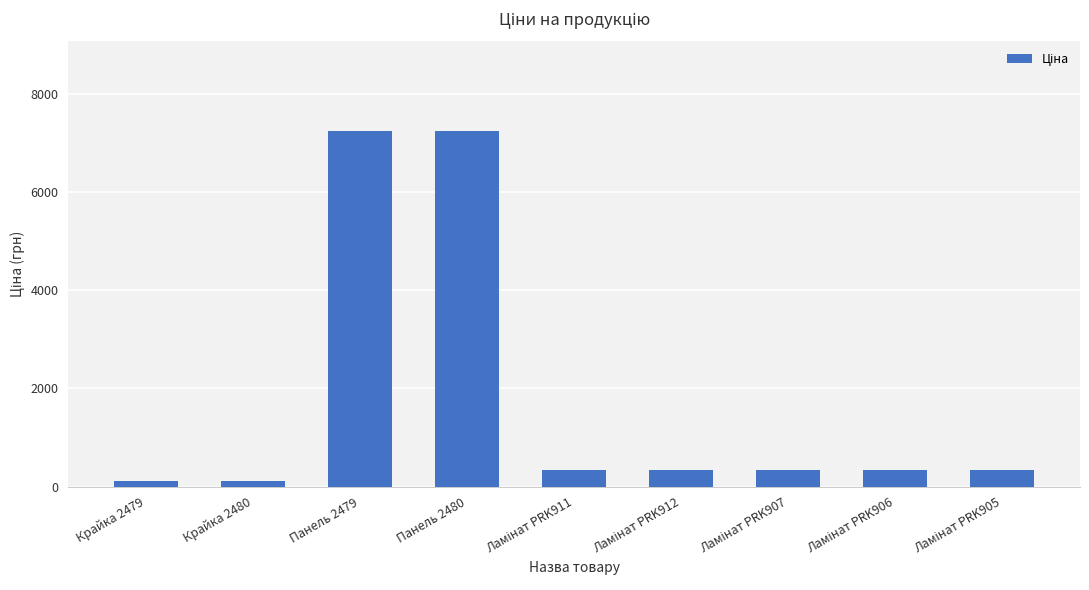

Does the chart contain any negative values?

No